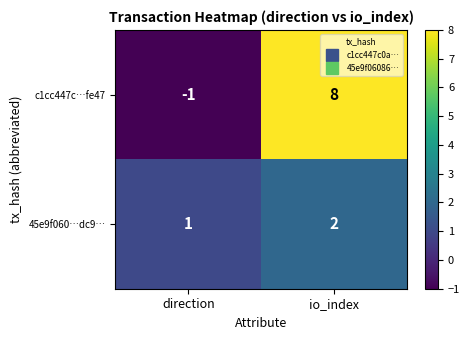

What is the total value across all series at io_index?

10